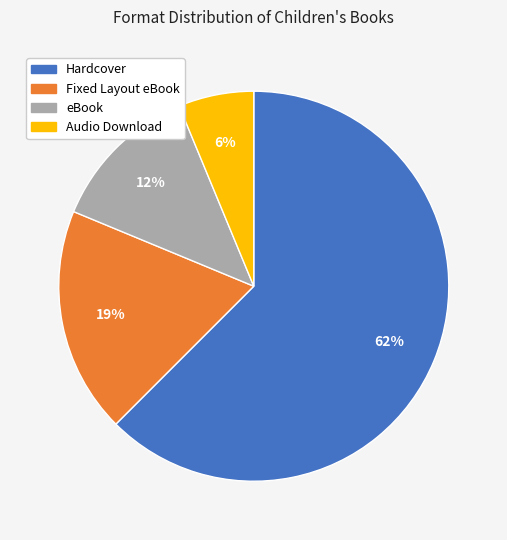

How many segments does this pie chart have?

4